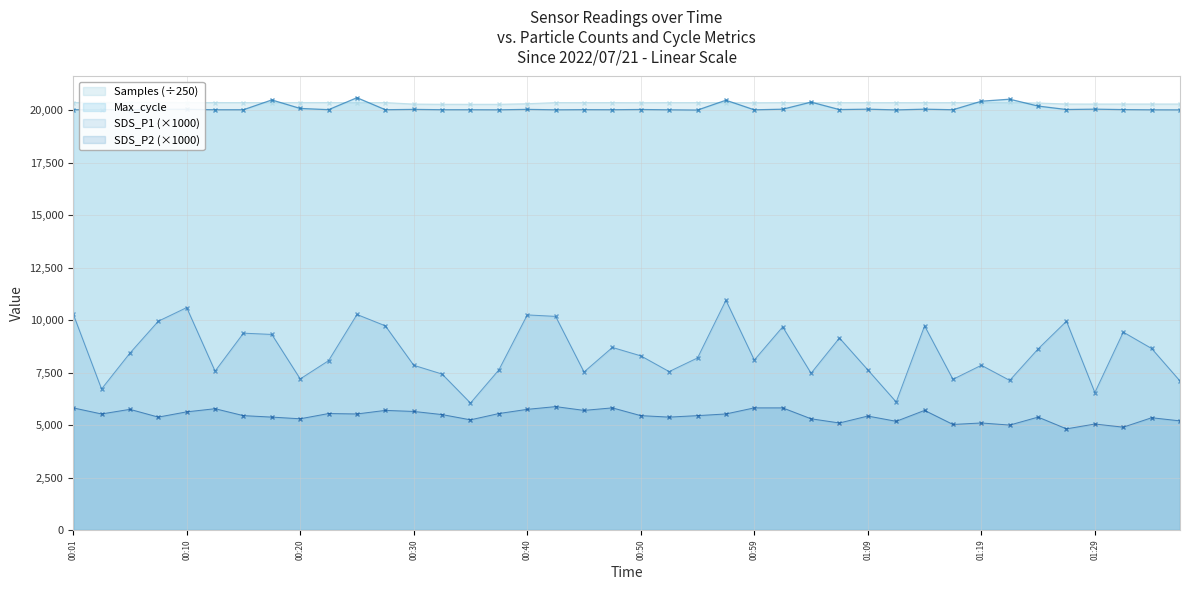

What is the total value across all series at 00:10?

56645.6